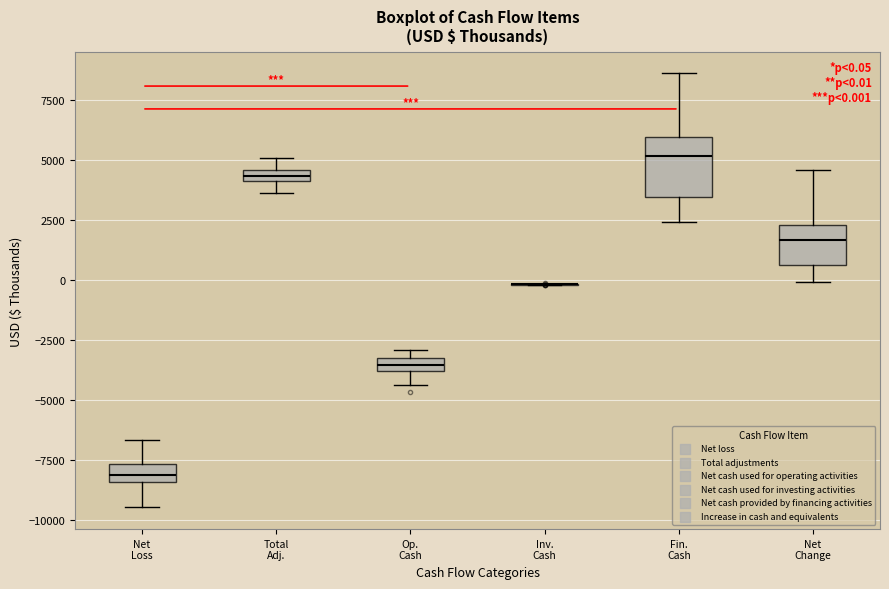

Comparing the boxes themselves (not the whiskers), which one is the tallest?

Fin. Cash